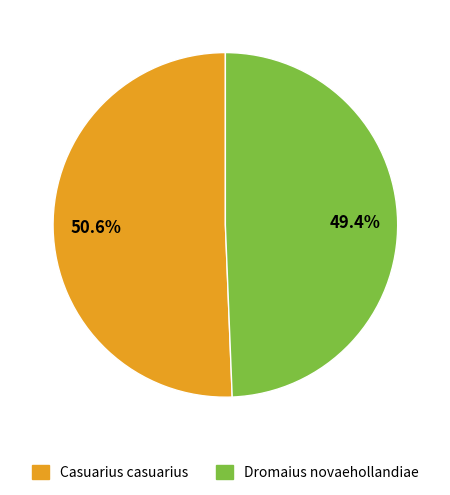

What is the total percentage of Dromaius novaehollandiae and Casuarius casuarius?

100.0%